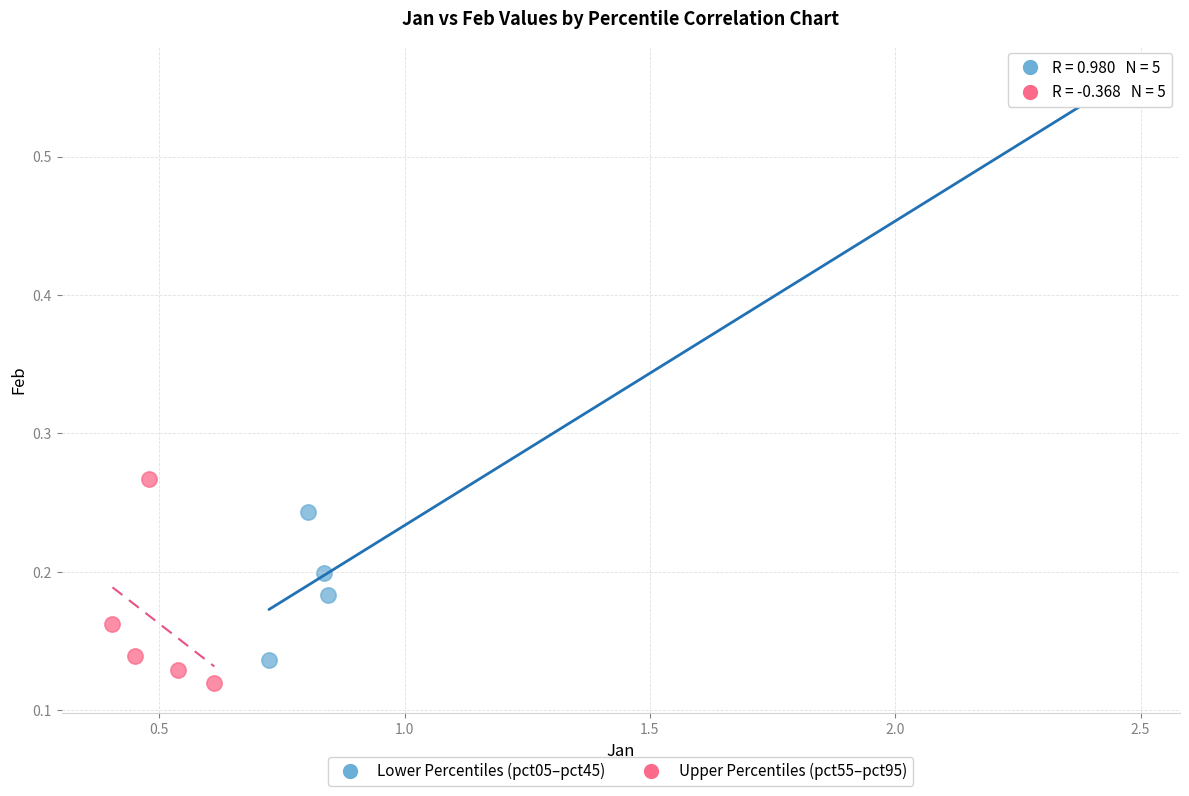

Which series contains the highest Y value?

Lower Percentiles (pct05–pct45)